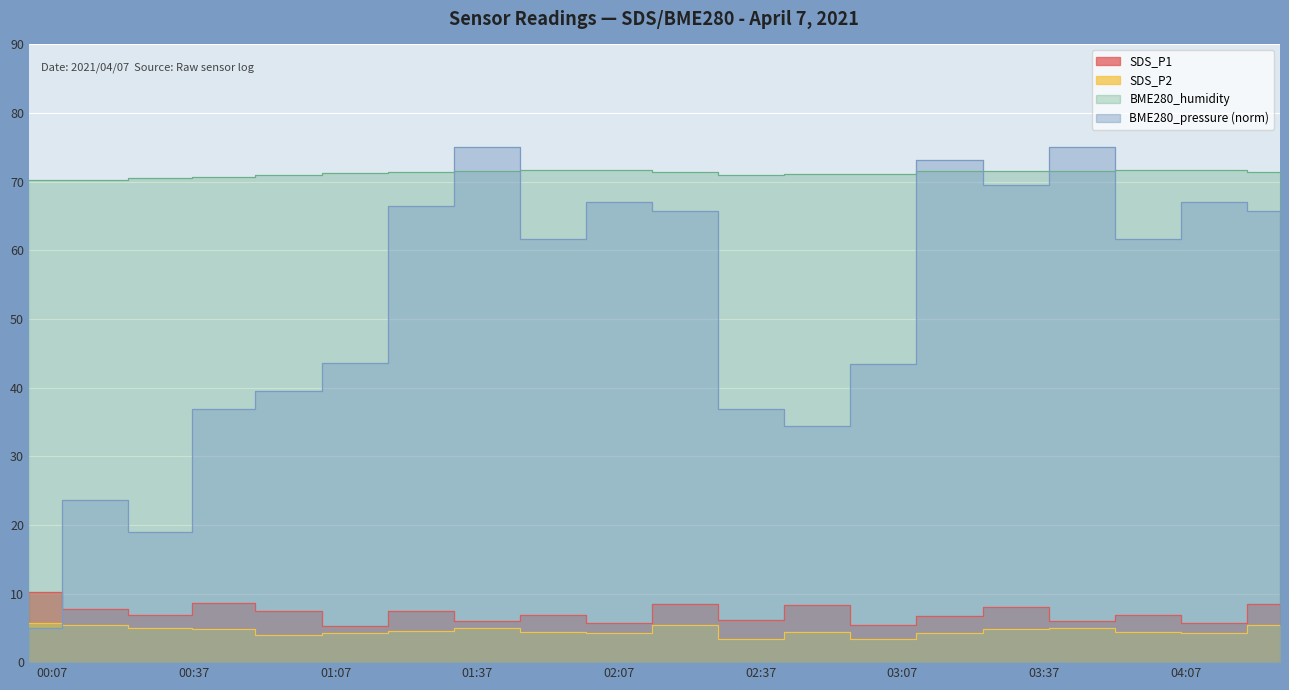

Which label corresponds to the smallest value in the chart?

2021/04/07 02:35